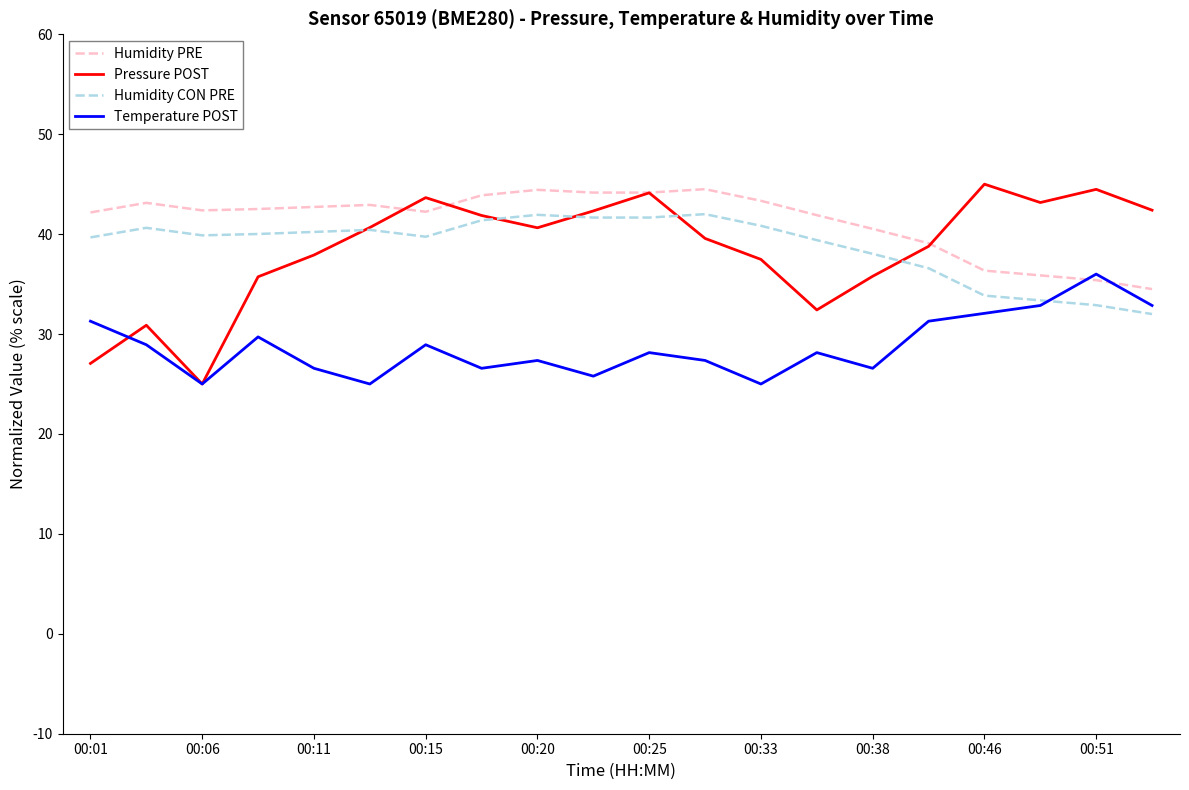

True or false: Humidity PRE and Humidity CON PRE intersect in this chart.

False